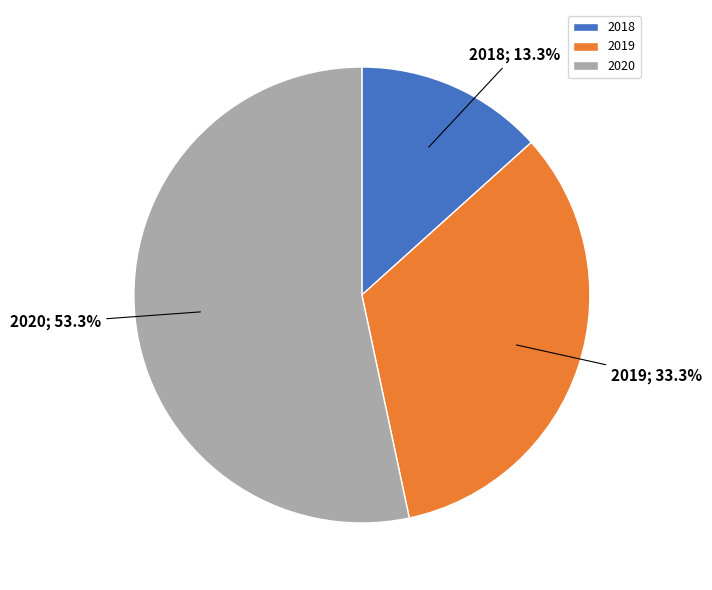

To the nearest percent, what portion does 2018 represent?

13%